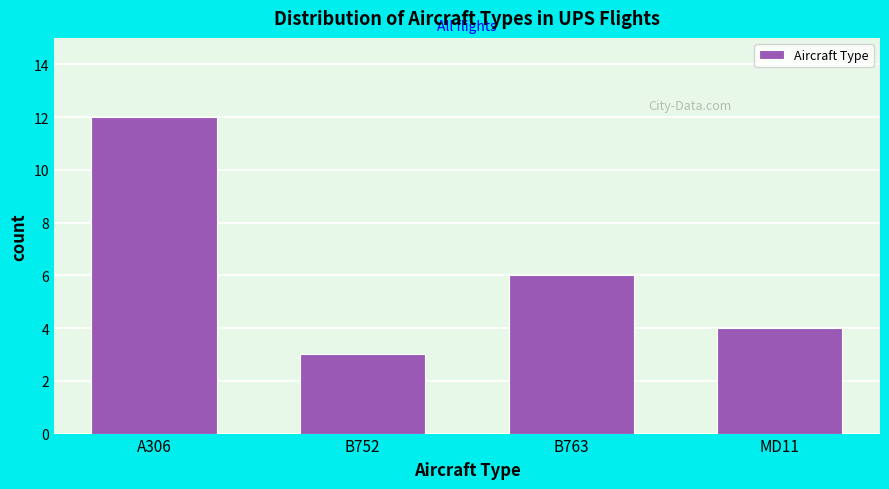

Reading right to left, extract all data points from this chart.

MD11=4	B763=6	B752=3	A306=12